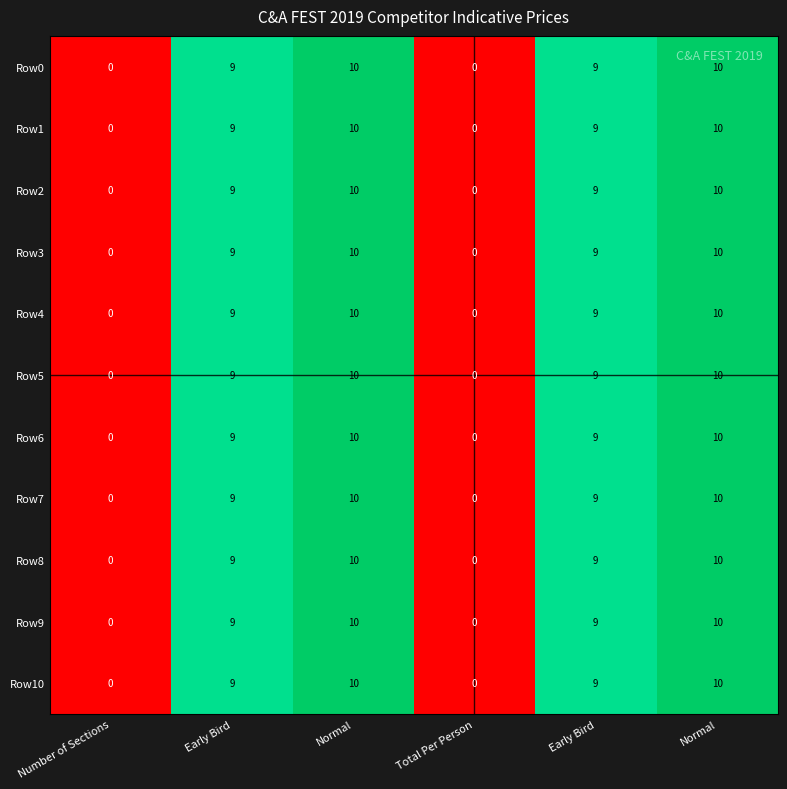

How many data points does each series have?

6